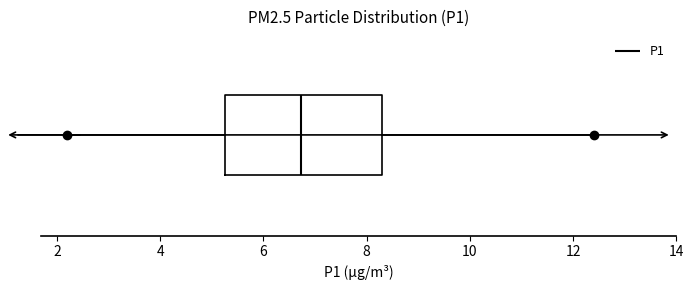

Where is the right edge of the box on the x-axis? The values are not printed on the chart, so give them approximately, as read against the axis.

8.4